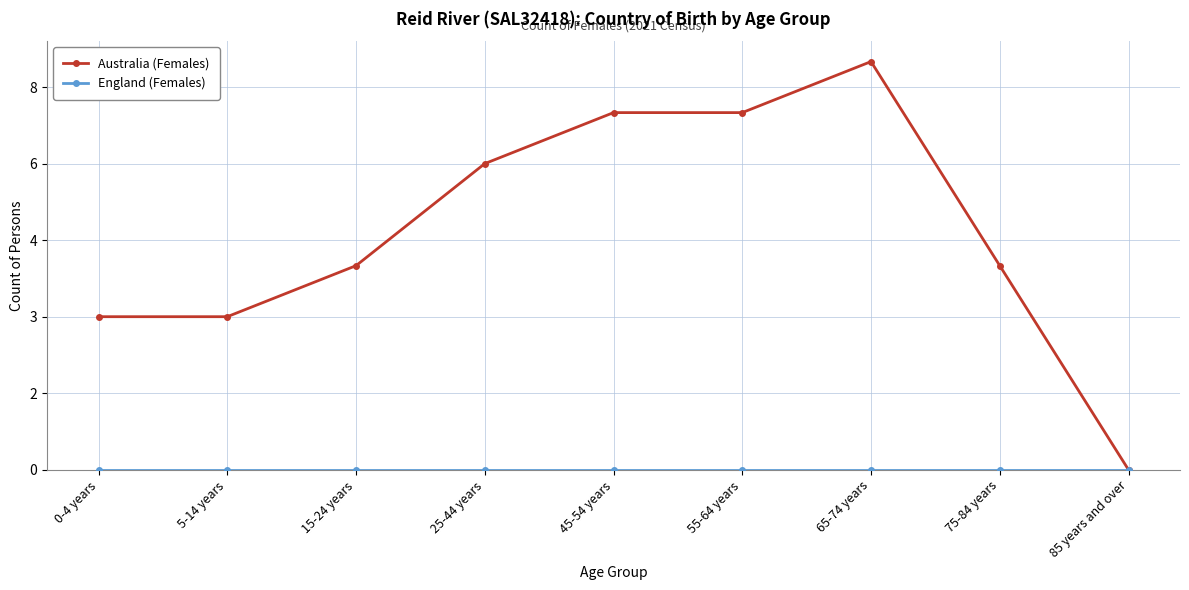

At which category does the chart reach its peak across all series?

65-74 years